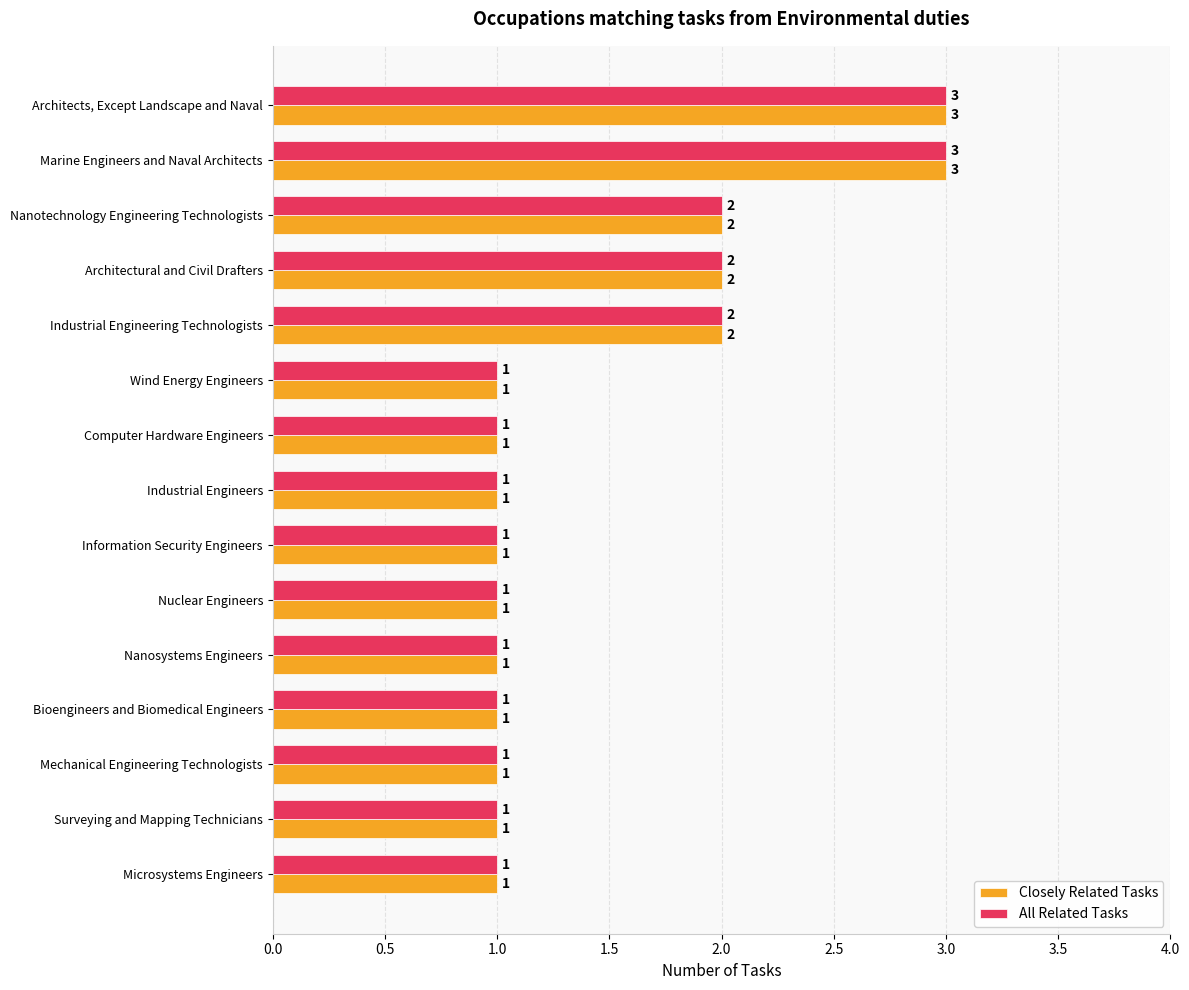

The value of Closely Related Tasks at Architectural and Civil Drafters is 2. True or false?

True